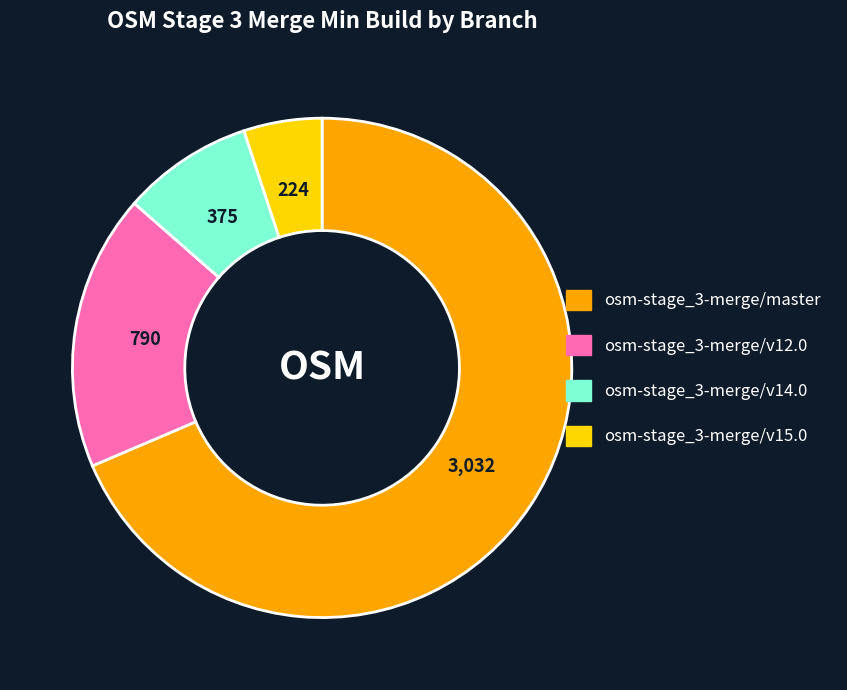

Which has a higher value, osm-stage_3-merge/v14.0 or osm-stage_3-merge/v15.0?

osm-stage_3-merge/v14.0